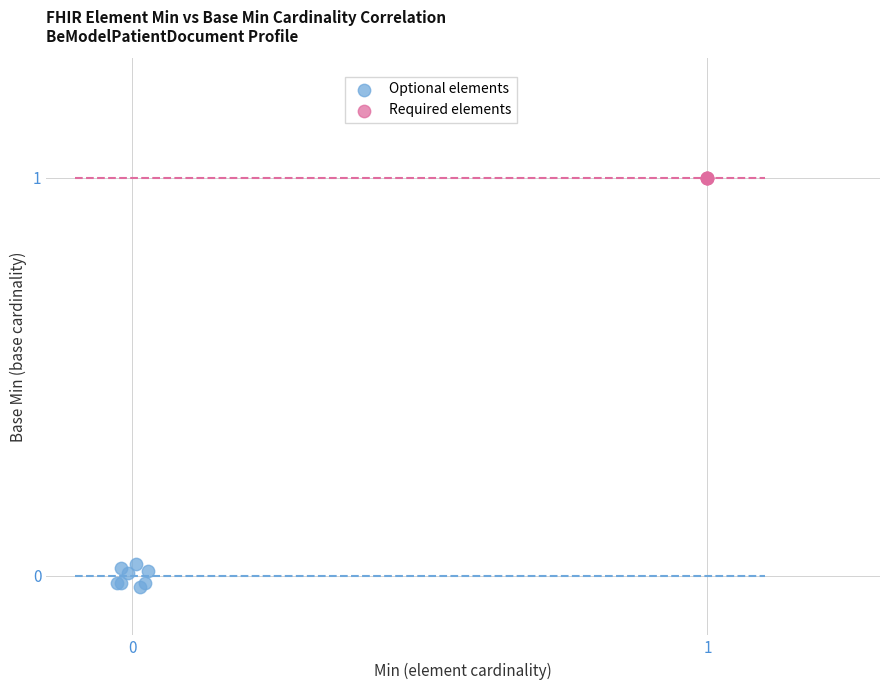

Which series reaches the maximum Y coordinate?

Required elements